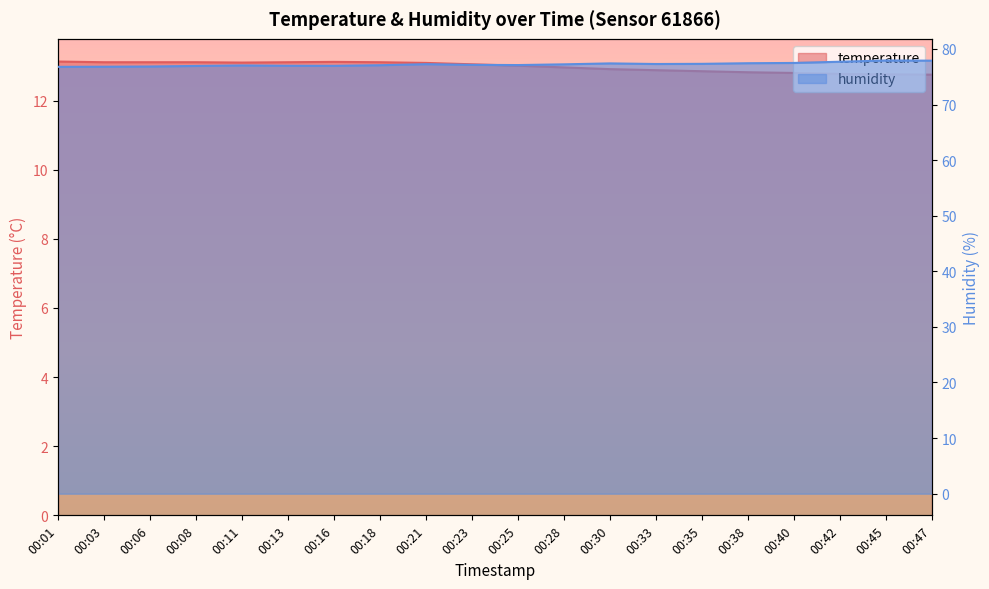

What is the spread (max minus min) of values at 00:18?

64.0